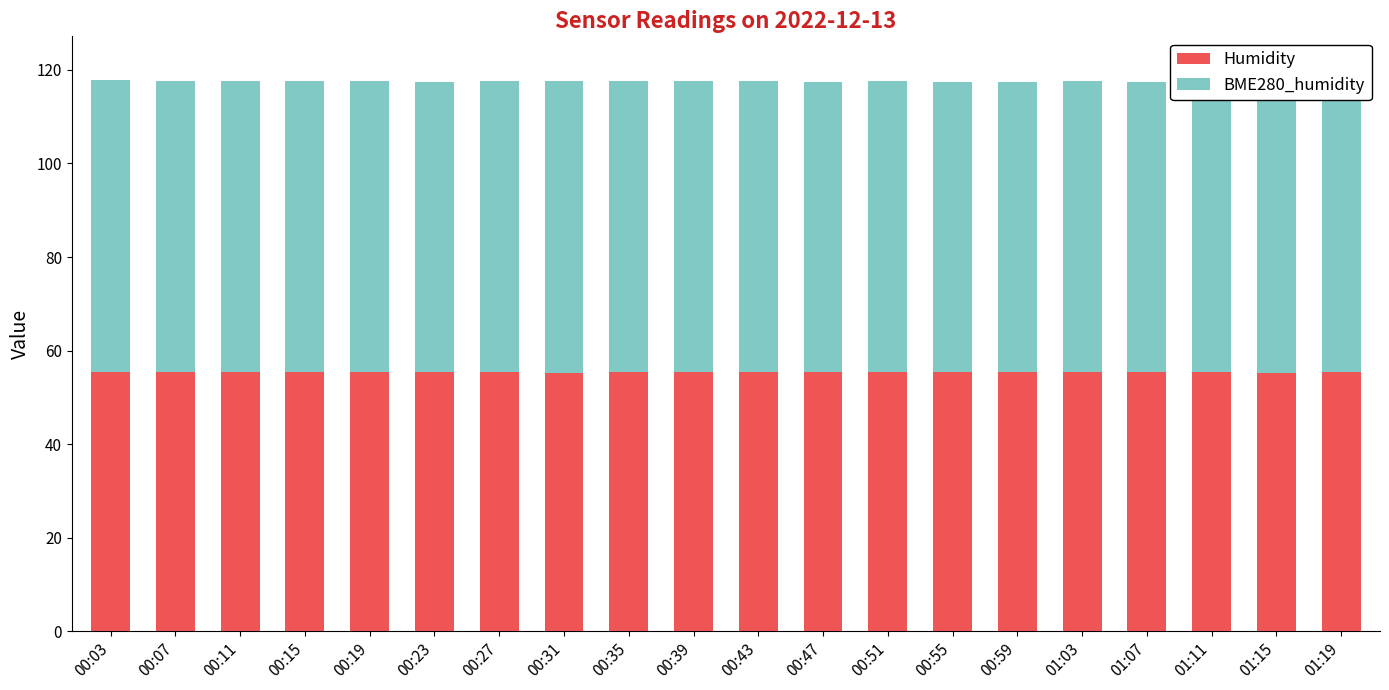

What is the maximum value for Humidity?

55.5